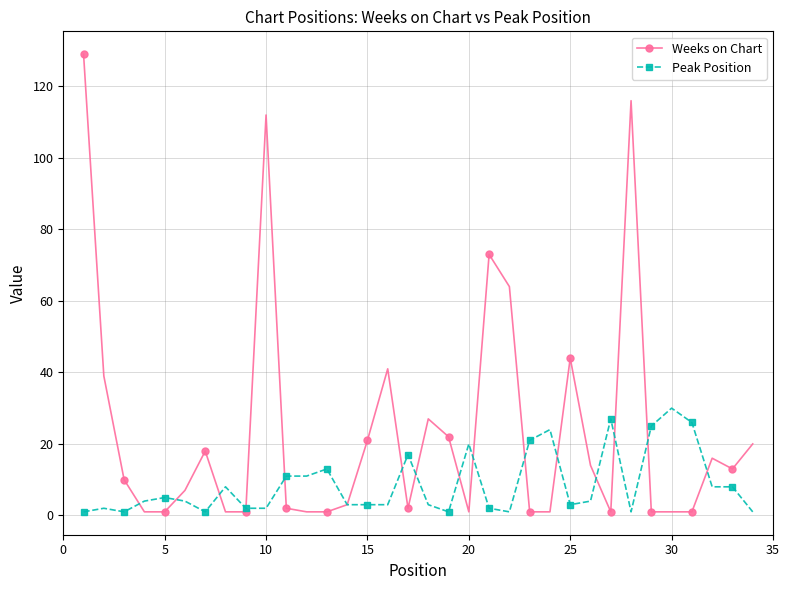

True or false: Weeks on Chart has more than 0 interior local peaks.

True